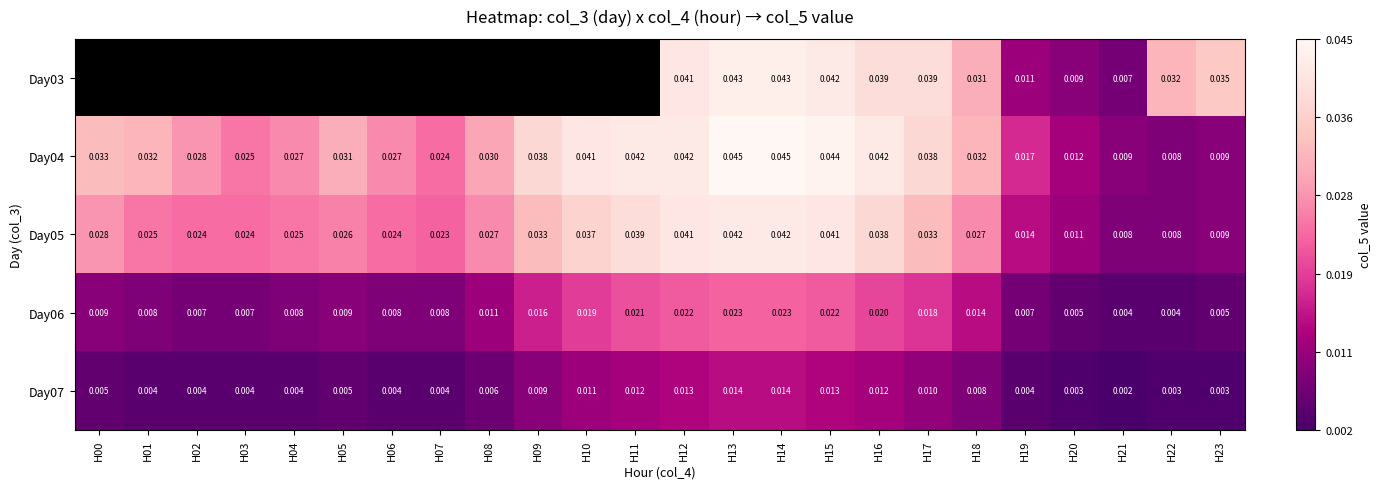

What is the total value across all series at H13?

0.2